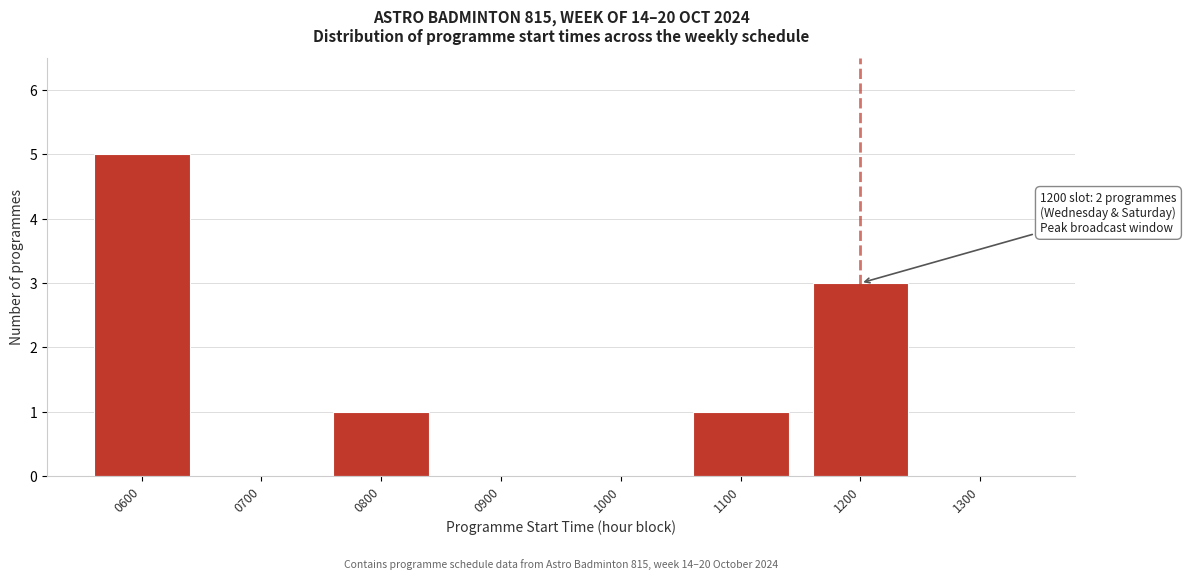

Reading left to right, extract all data points from this chart.

0600=5	0700=0	0800=1	0900=0	1000=0	1100=1	1200=3	1300=0